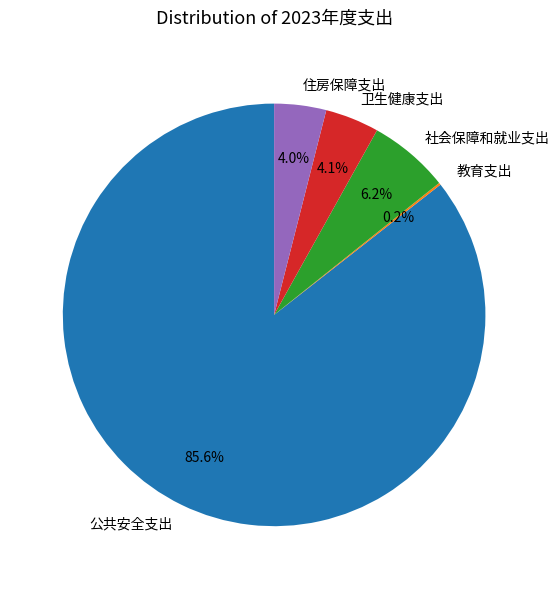

Is there any slice that represents more than half of the pie?

Yes